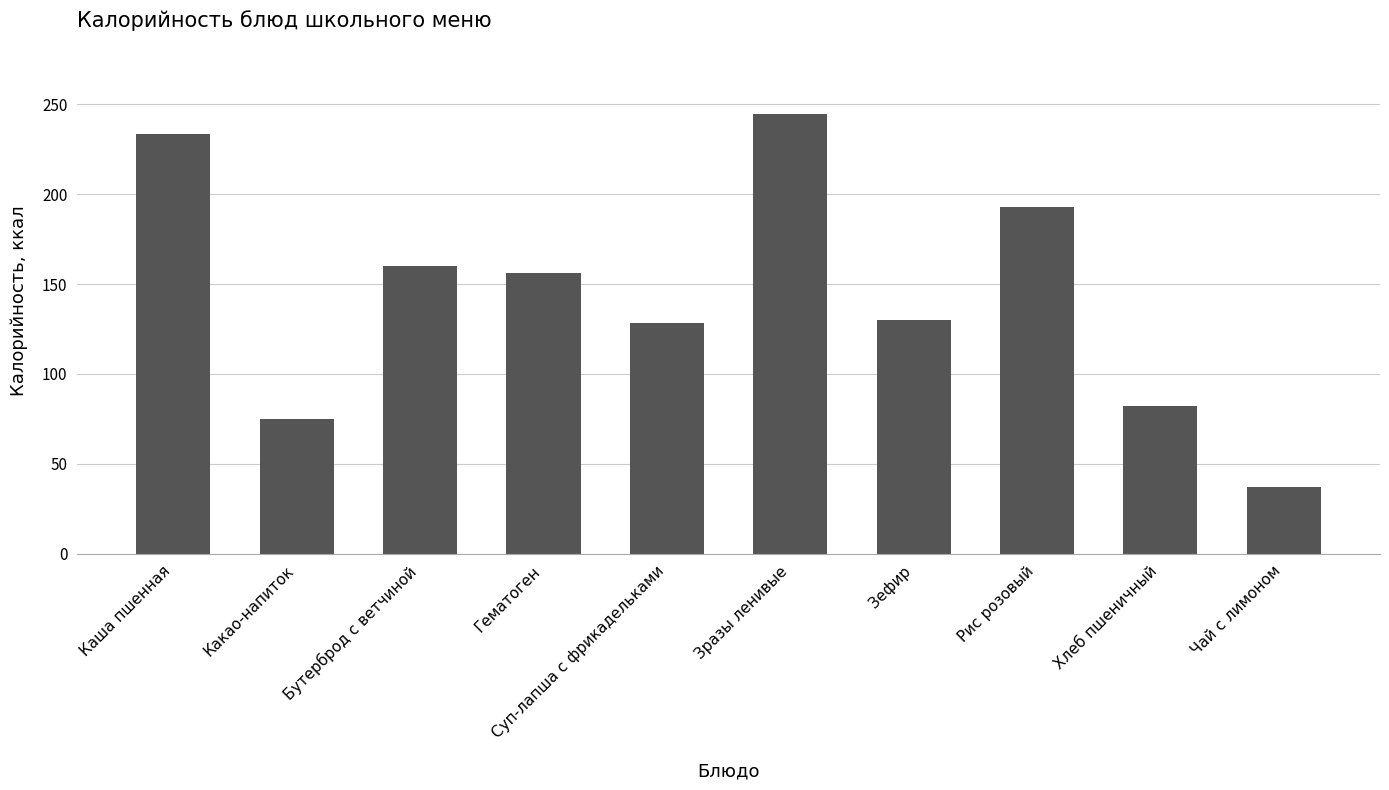

What is the label of the 3rd bar from the left?

Бутерброд с ветчиной